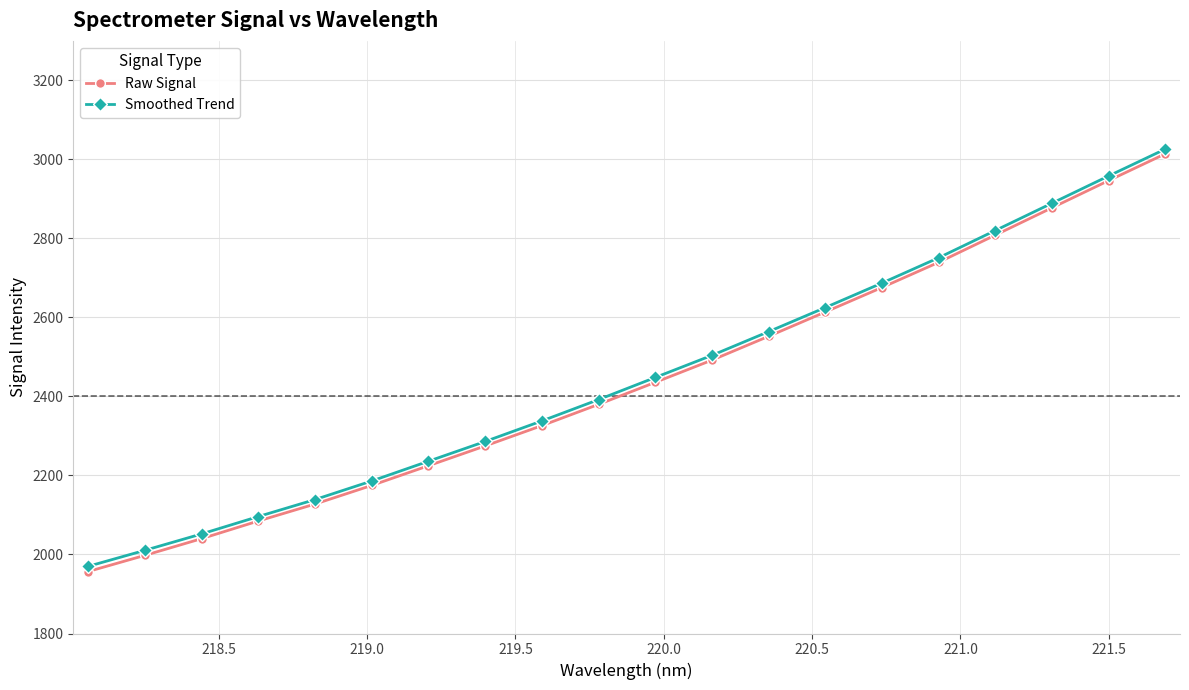

At how many categories does at least one series exceed 2656?

6